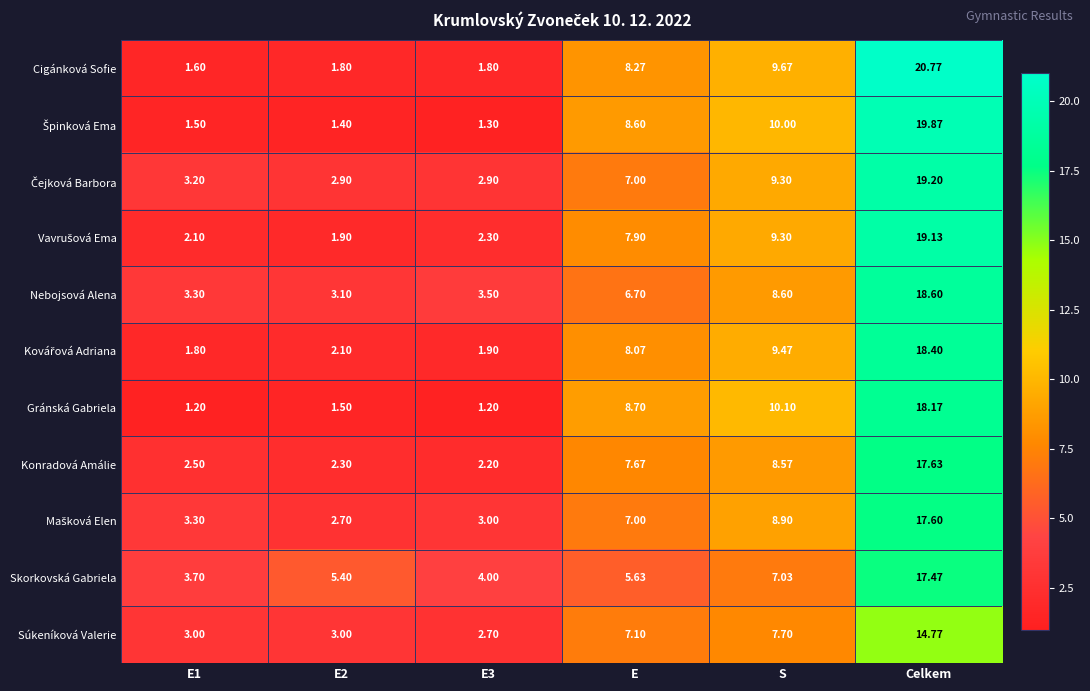

Between E1 and E2, which series saw the biggest shift?

Skorkovská Gabriela